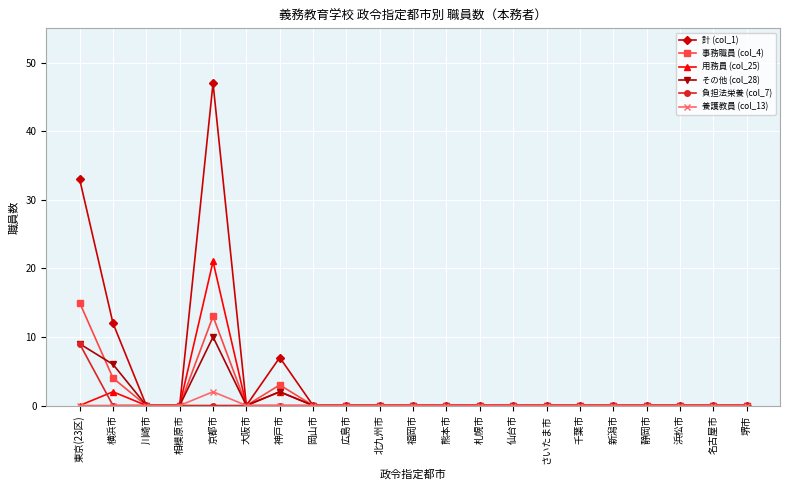

The value of その他 (col_28) at 千葉市 is 7. True or false?

False